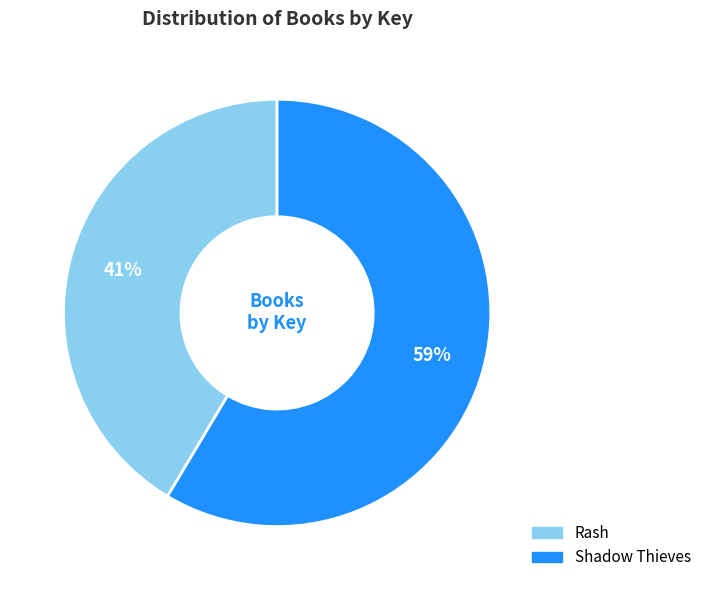

Is the sum of Shadow Thieves and Rash greater than half?

Yes